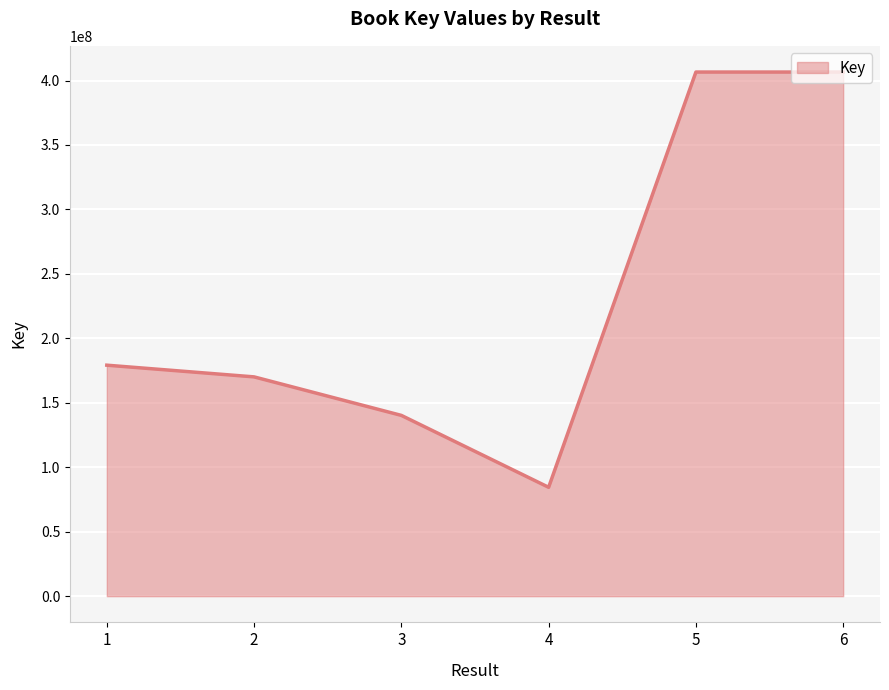

True or false: the data has more than 1 interior local peaks.

False